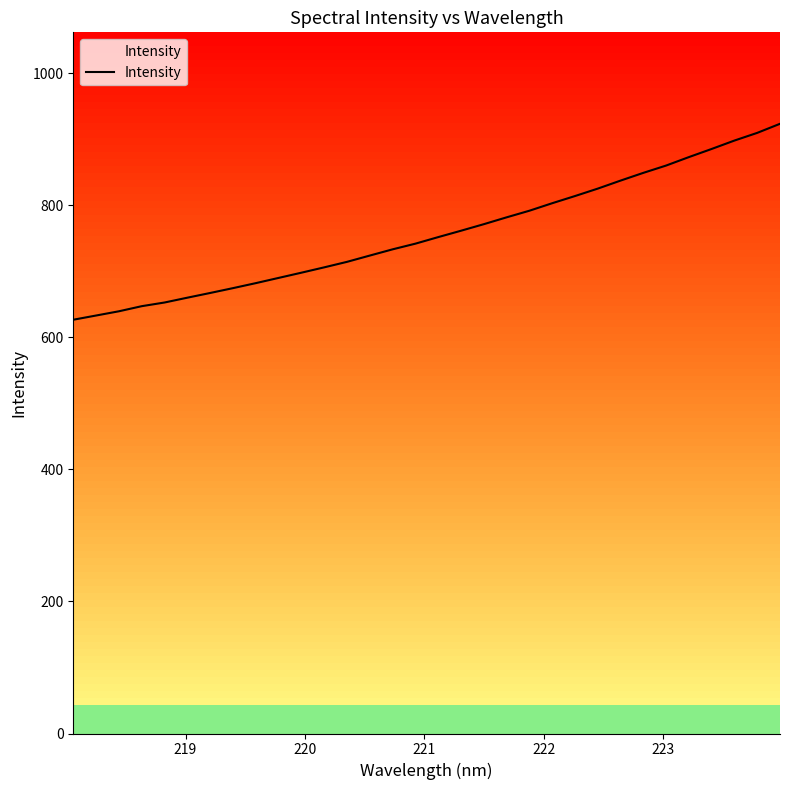

How many lines are shown in the chart?

1